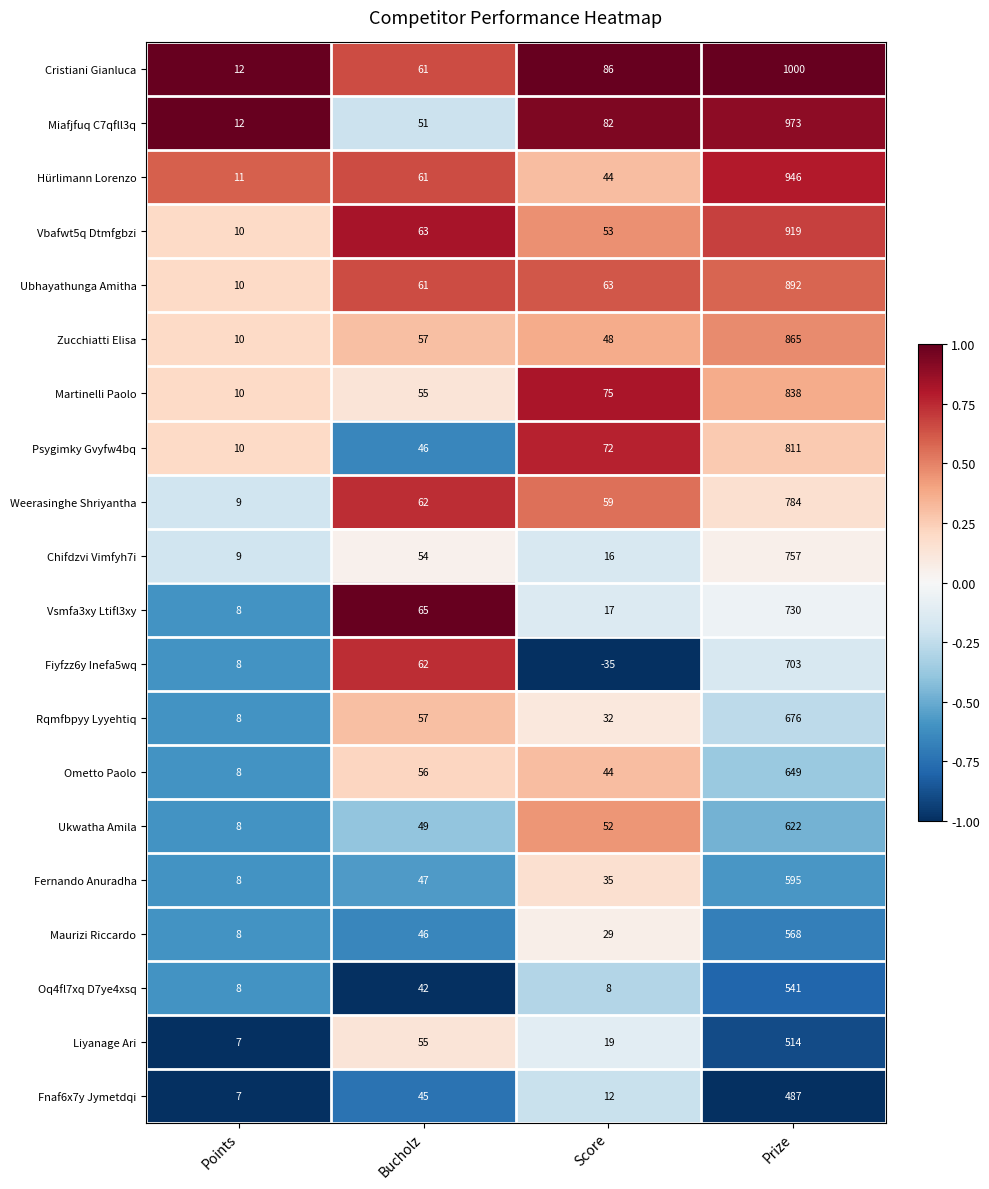

Read the Fnaf6x7y Jymetdqi value at Prize, to the nearest 50.

500